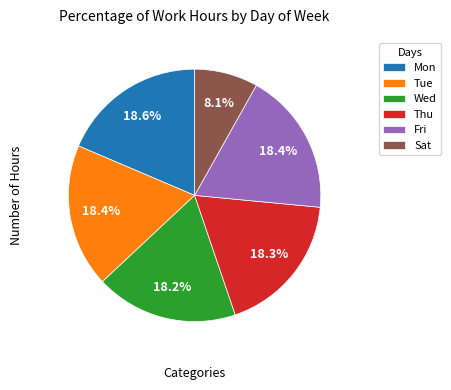

What percentage is the Tue slice, to the nearest percent?

18%